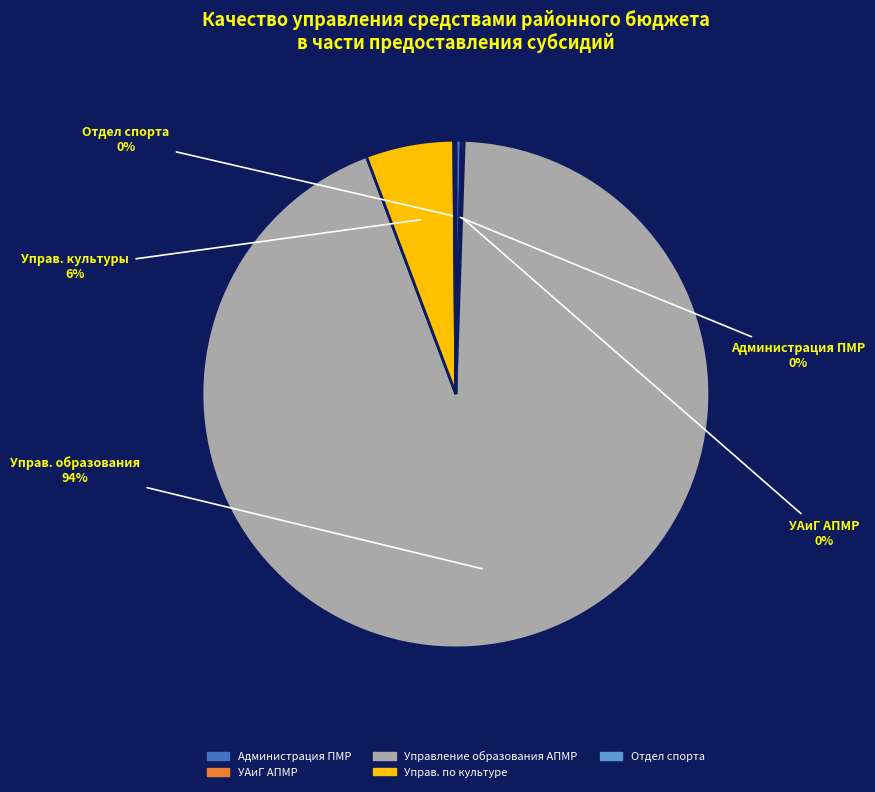

Is there a majority slice in this chart?

Yes